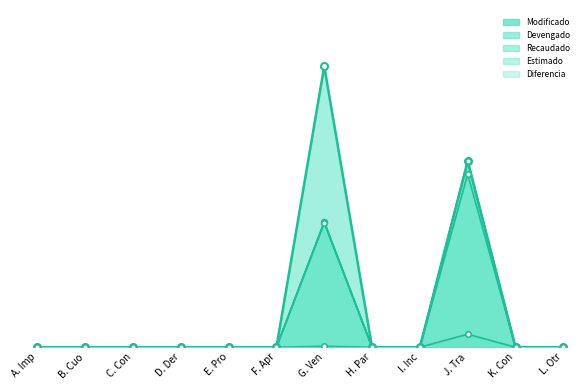

True or false: Recaudado and Diferencia intersect in this chart.

False